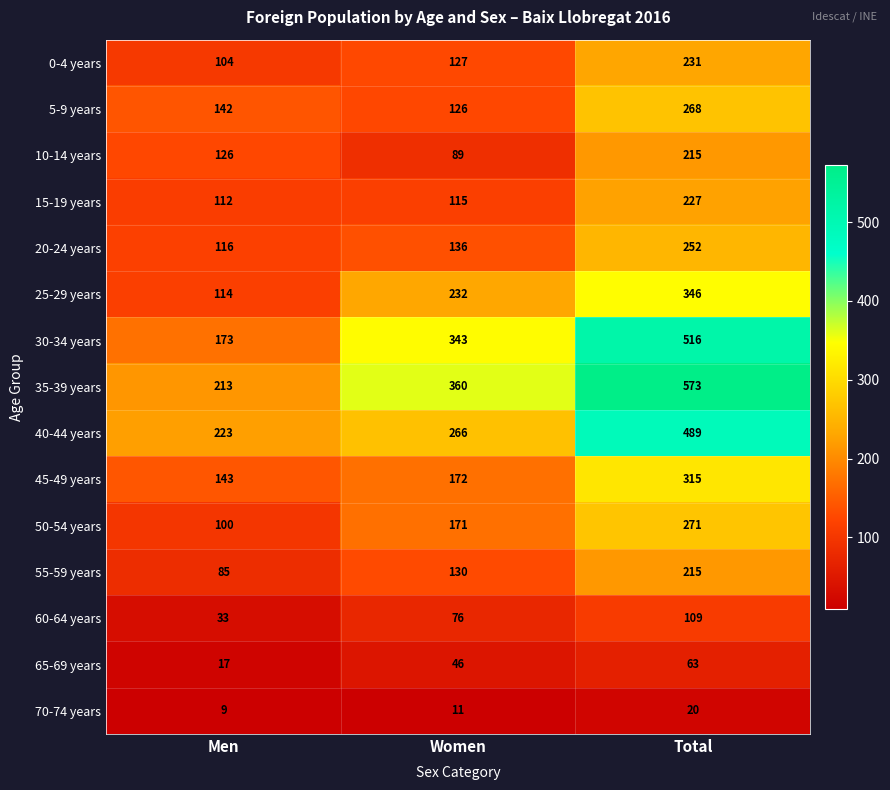

True or false: 10-14 years has a value of 215 at Total.

True